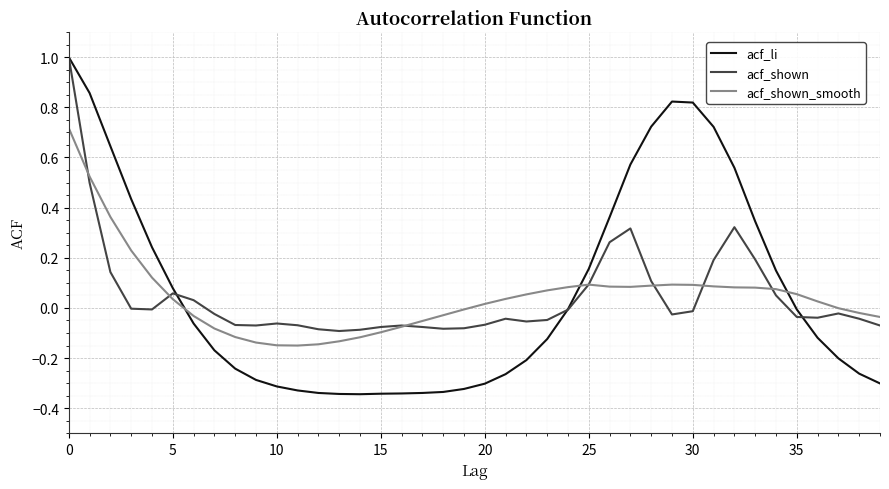

What is the greatest value displayed?

1.0